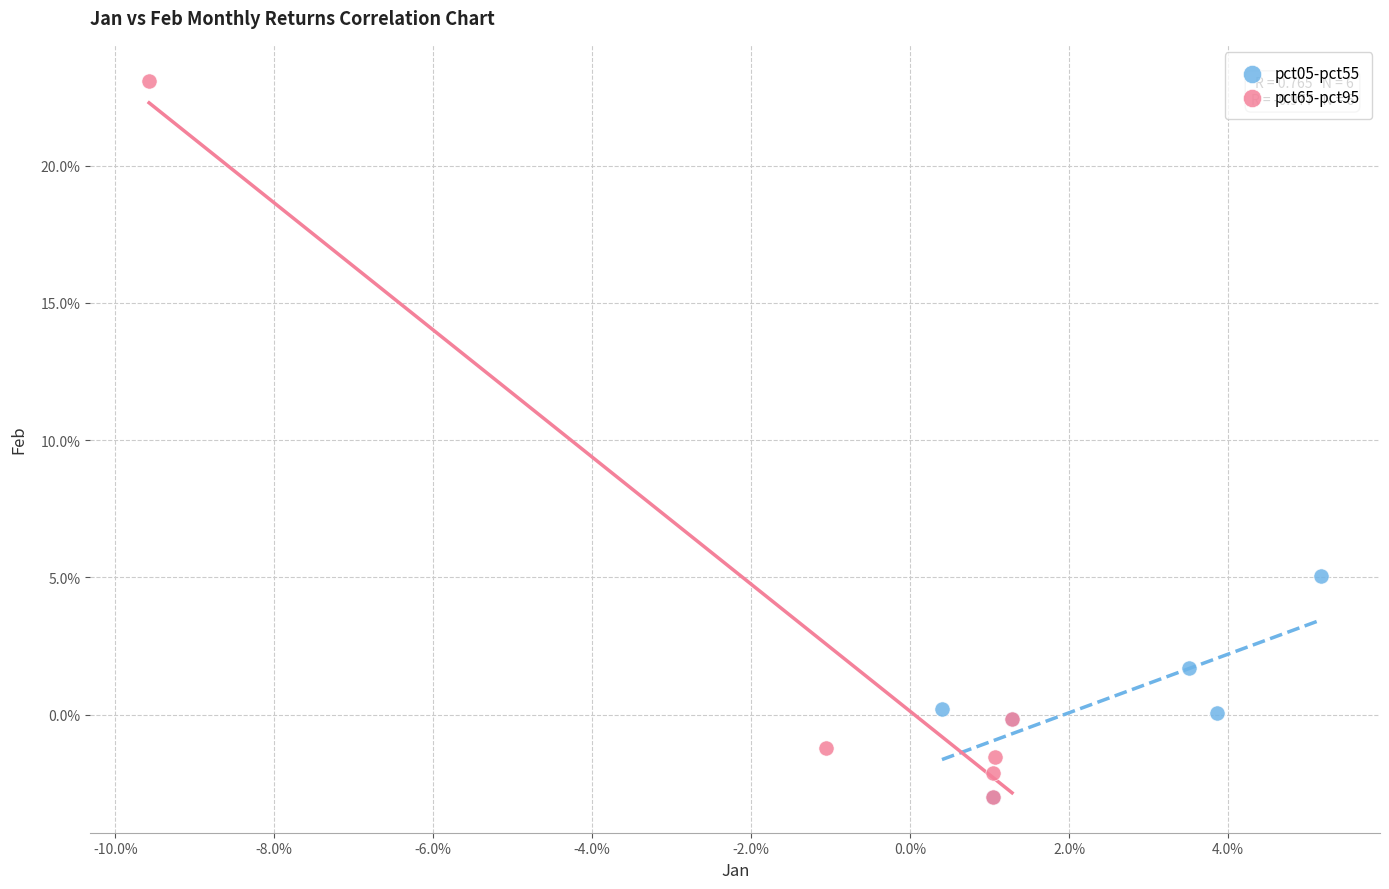

What are all the series names shown in the legend?

pct05-pct55, pct65-pct95